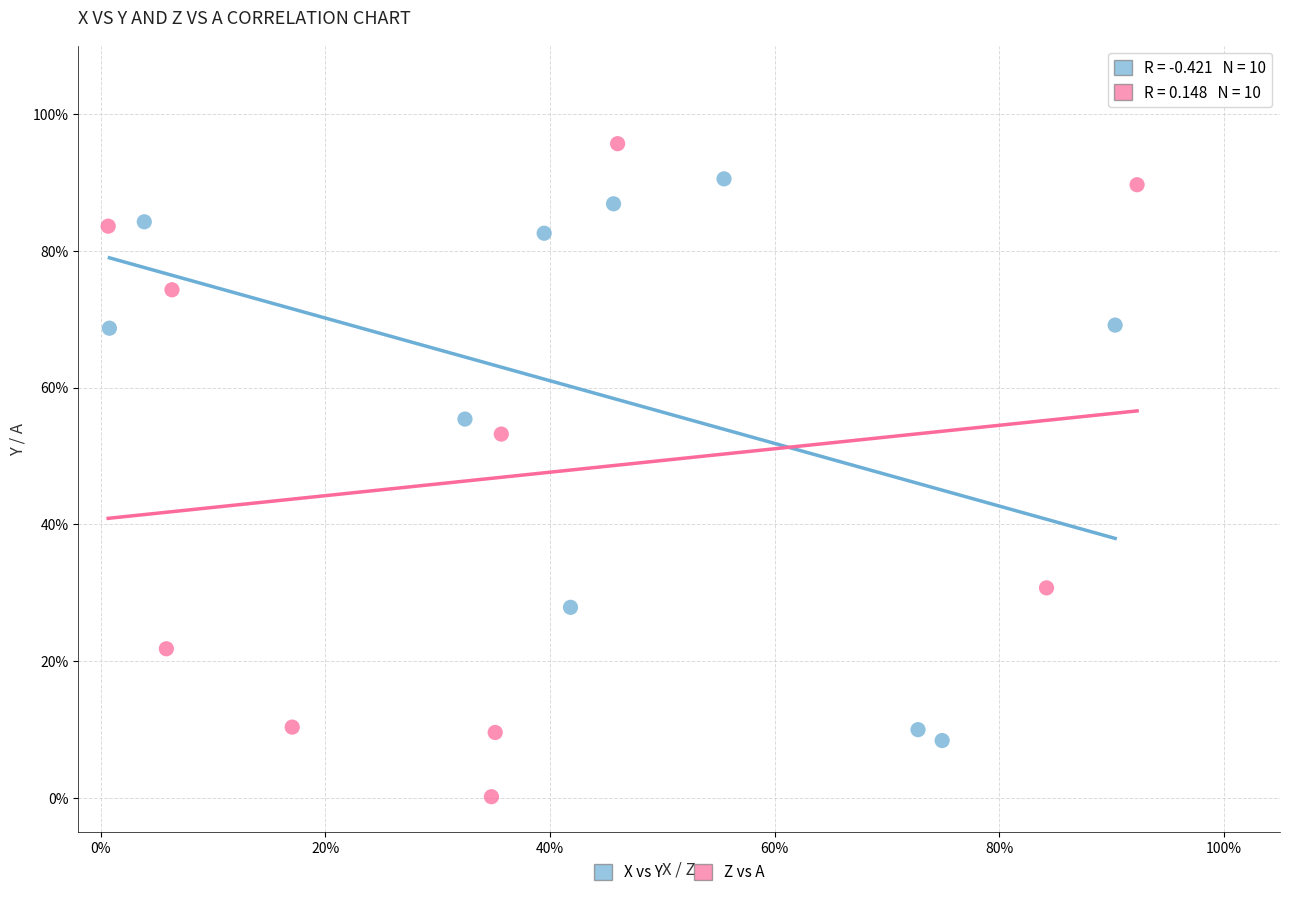

Which series reaches the minimum Y coordinate?

Z vs A